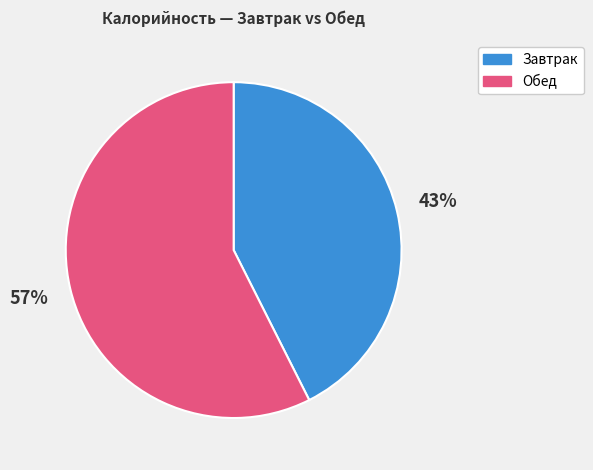

Between Завтрак and Обед, which is larger?

Обед